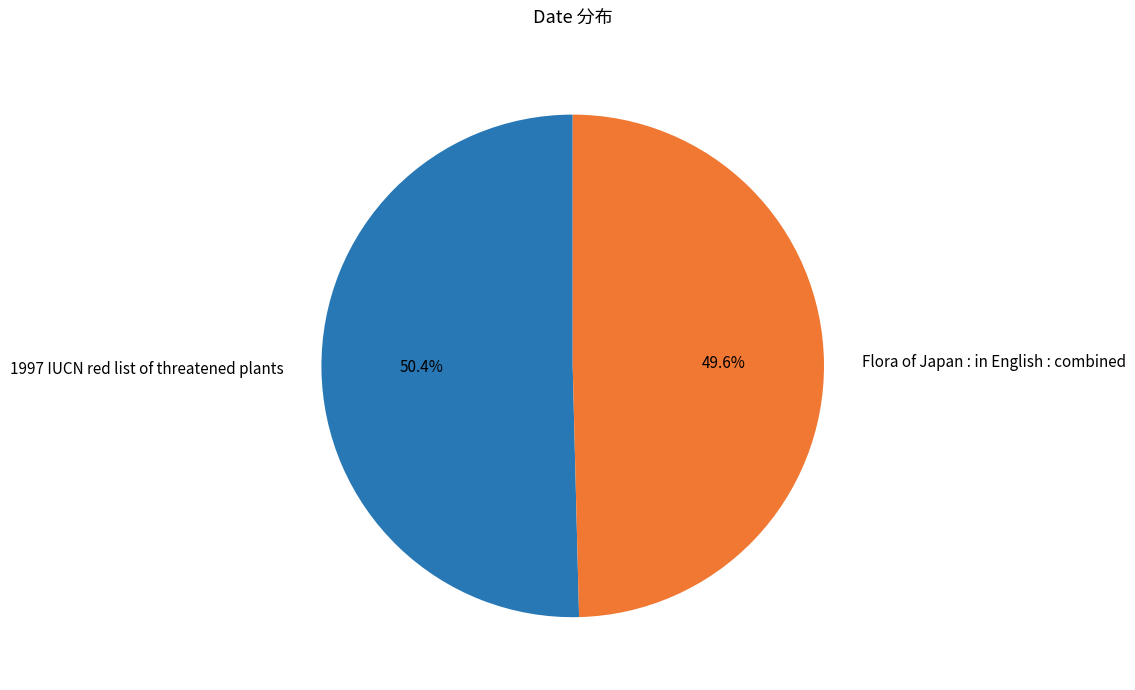

How many slices are in this pie chart?

2